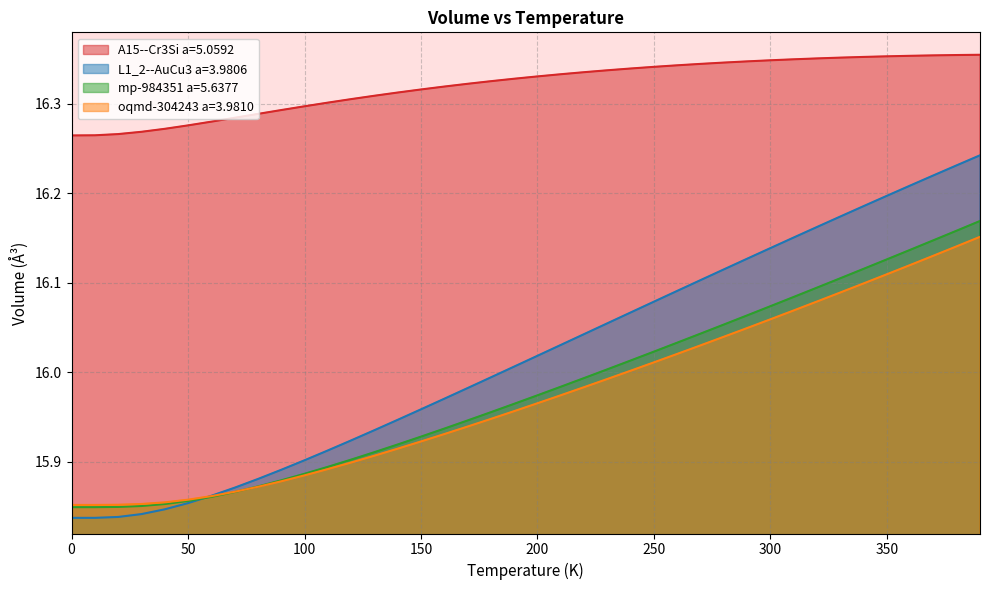

What are all the series names shown in the legend?

A15--Cr3Si a=5.0592, L1_2--AuCu3 a=3.9806, mp-984351 a=5.6377, oqmd-304243 a=3.9810